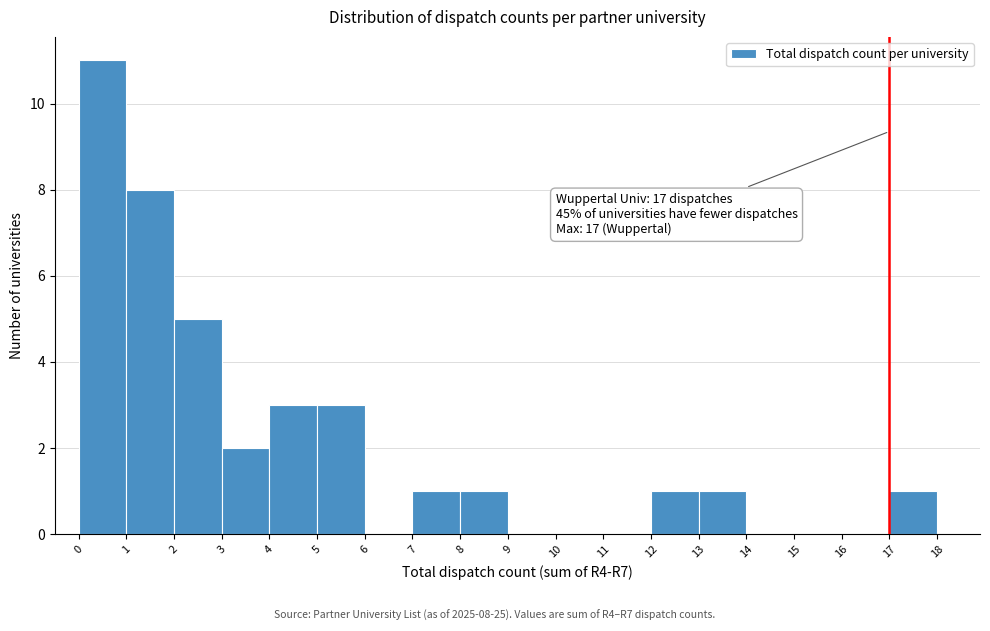

Over which range of the x-axis is the bar tallest?

0 to 1